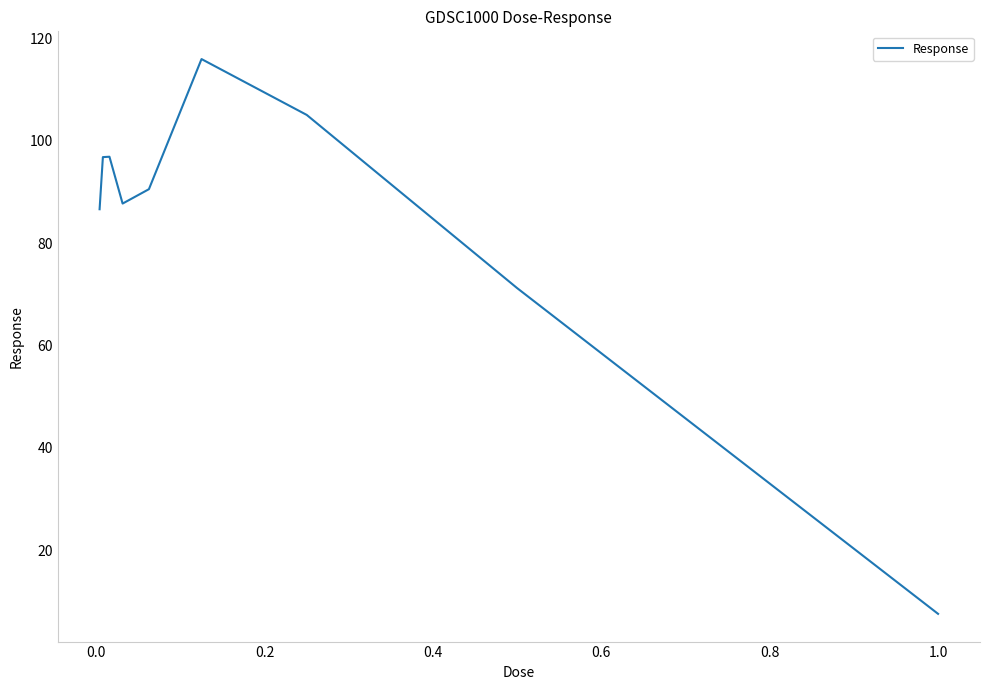

What is the difference between the maximum and minimum values?

108.4